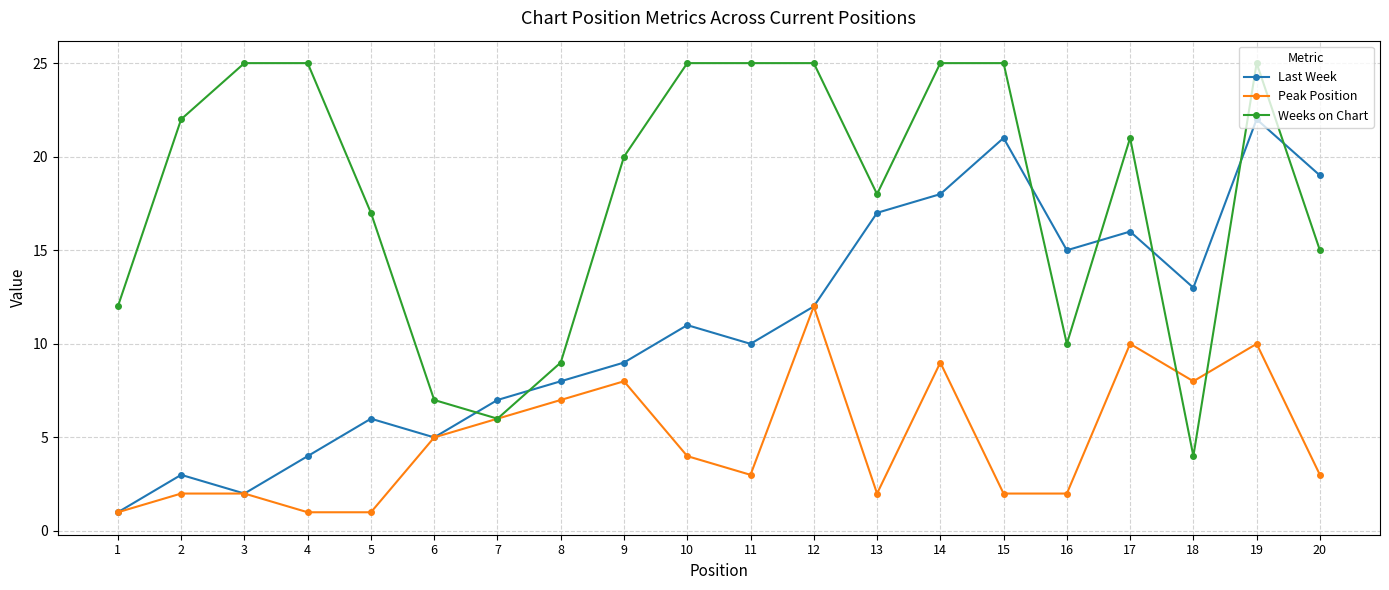

What is the highest value of the Weeks on Chart series?

25